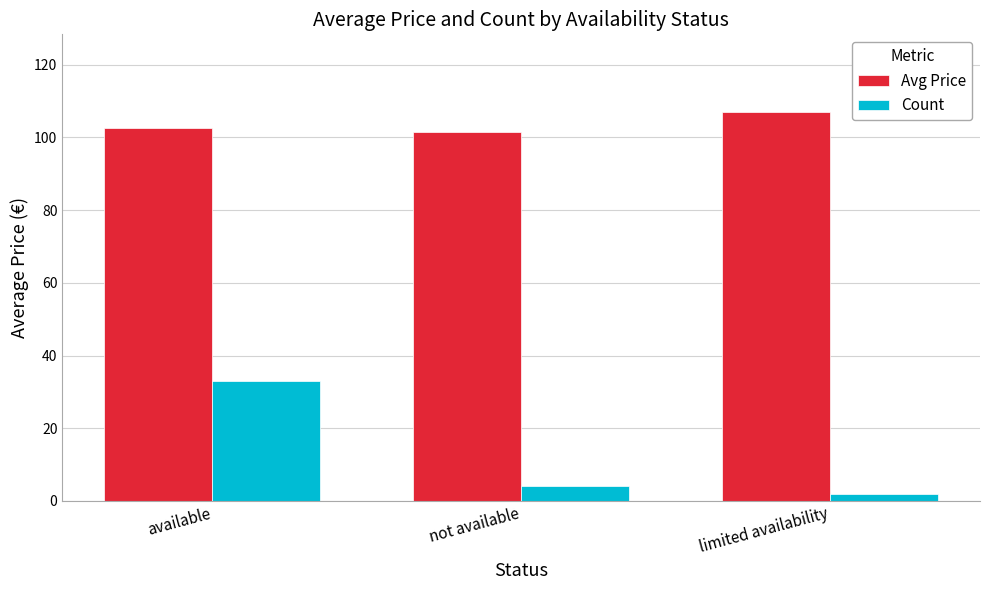

What position from the left is available?

1